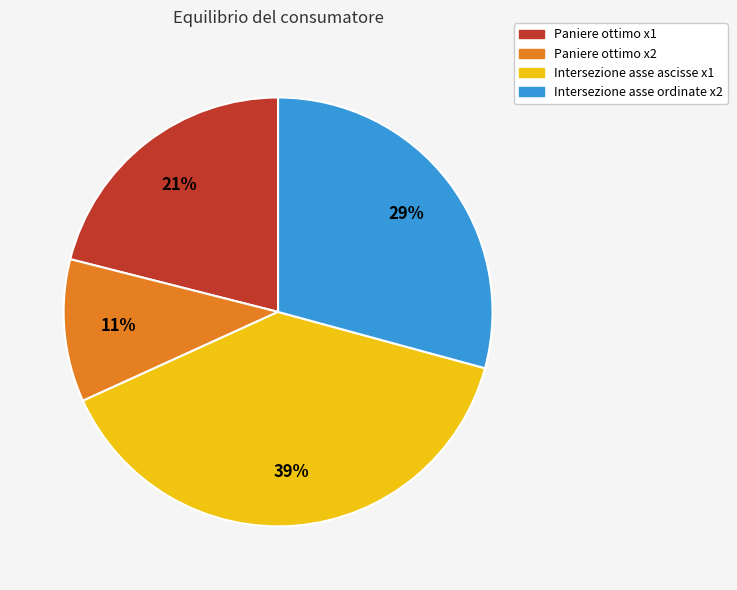

To the nearest percent, what percentage of the pie is Intersezione asse ordinate x2?

29%